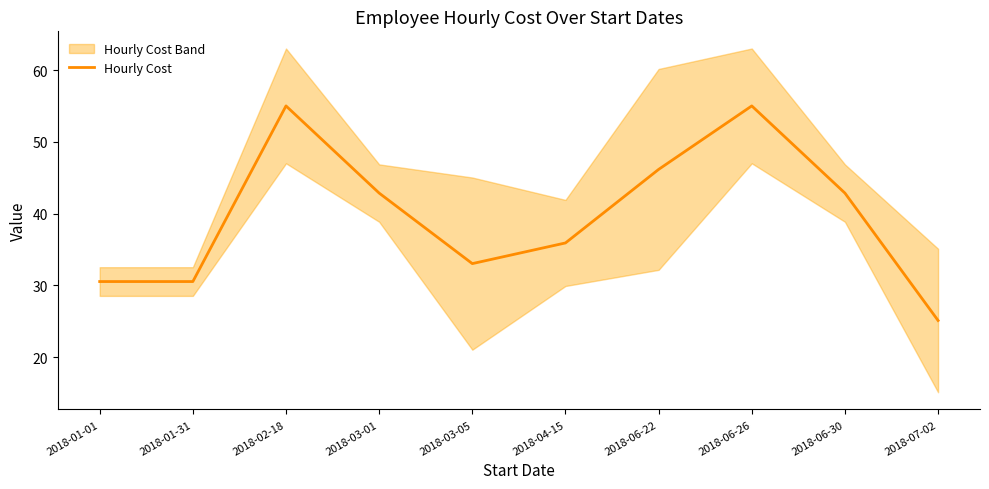

What is the sum of the values at 2018-01-31 and 2018-06-22?

76.7